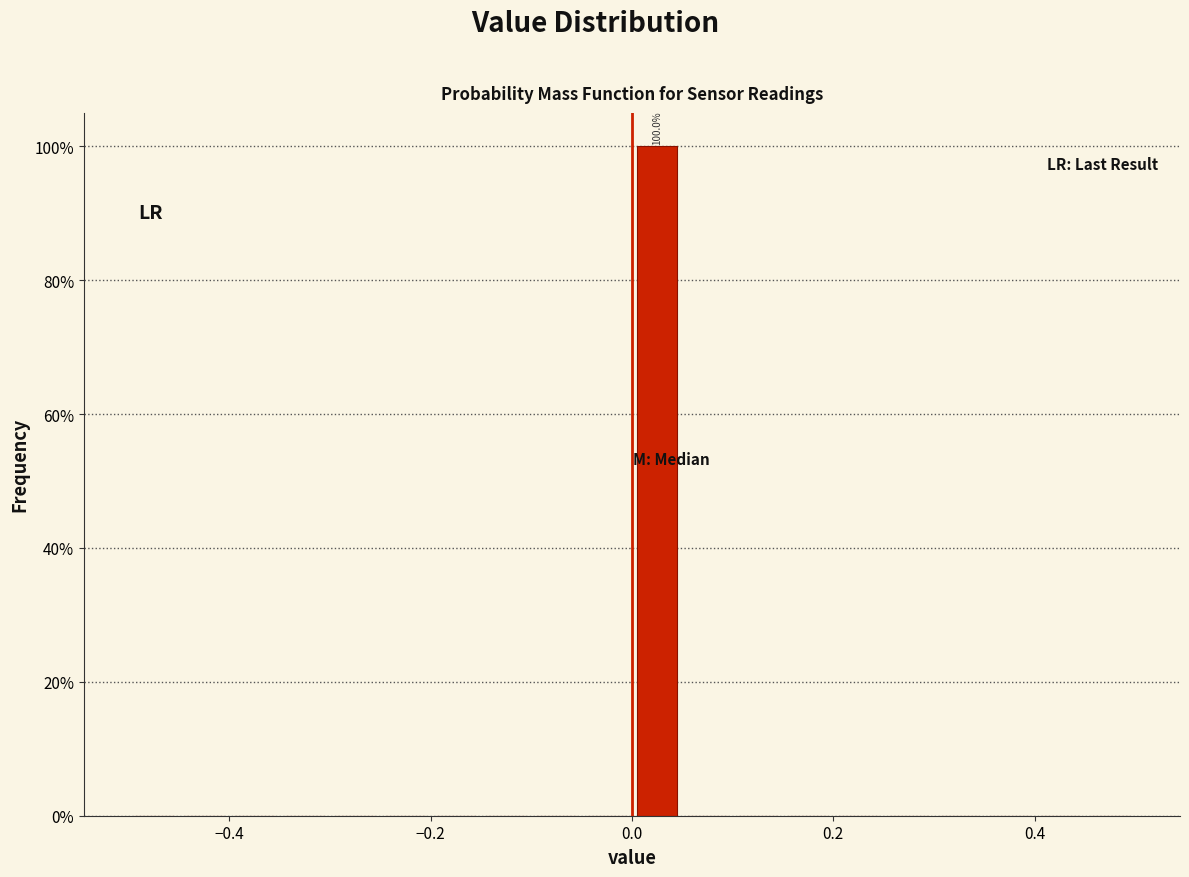

Around what value on the x-axis is the tallest bar? Give the approximate position of its centre, as read against the axis.

0.02